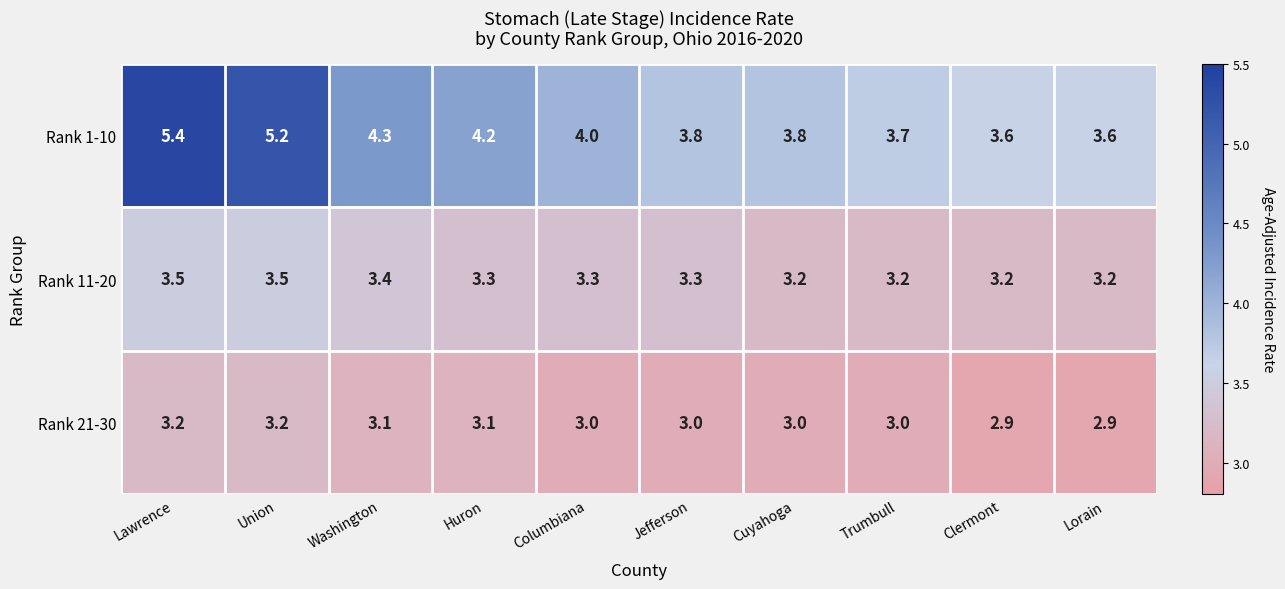

What is the sum of all Rank 11-20 values?

33.1